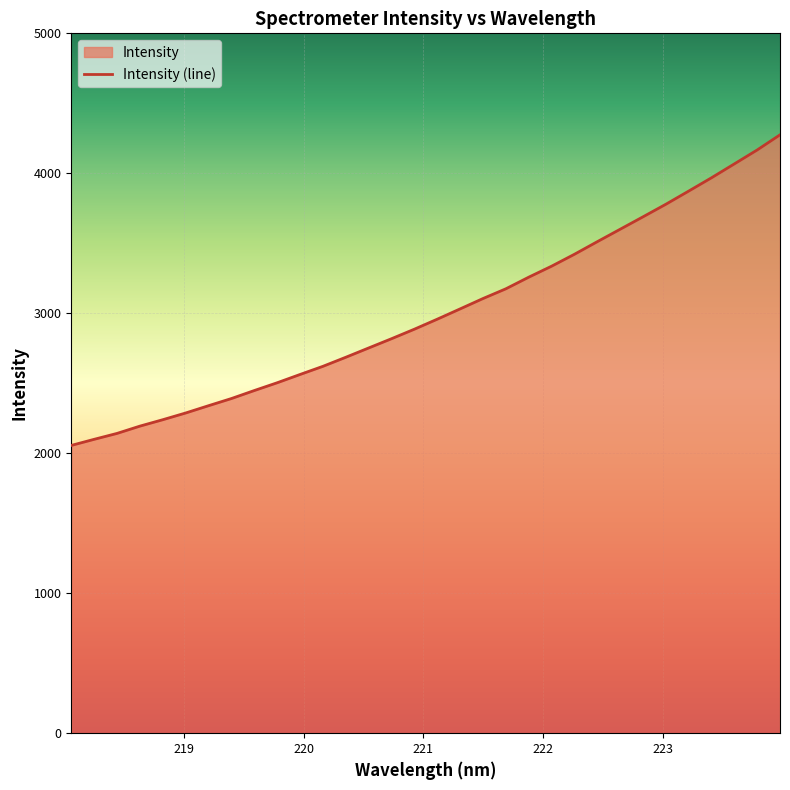

Reading left to right, list all the values displayed in this chart.

218.0596=2056.0	218.2508=2099.6	218.442=2141.8	218.6332=2193.9	218.8244=2239.7	219.0156=2287.8	219.2067=2339.8	219.3979=2391.0	219.589=2448.2	219.7801=2503.8	219.9712=2562.9	220.1623=2621.2	220.3533=2686.0	220.5444=2752.4	220.7354=2818.5	220.9264=2886.5	221.1174=2957.9	221.3083=3031.4	221.4993=3105.5	221.6902=3175.0	221.8812=3258.0	222.0721=3336.4	222.263=3421.6	222.4538=3511.5	222.6447=3600.3	222.8355=3689.0	223.0264=3778.8	223.2172=3872.9	223.408=3968.1	223.5987=4067.2	223.7895=4166.7	223.9802=4274.9